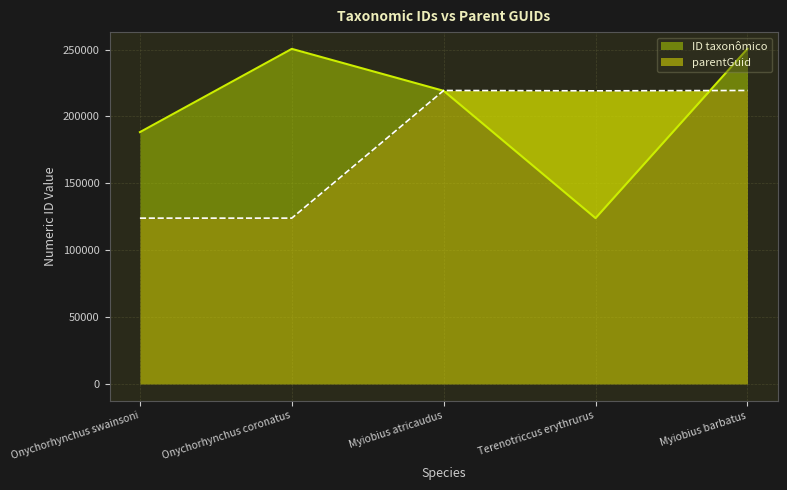

Which series has the largest range (max minus min)?

ID taxonômico